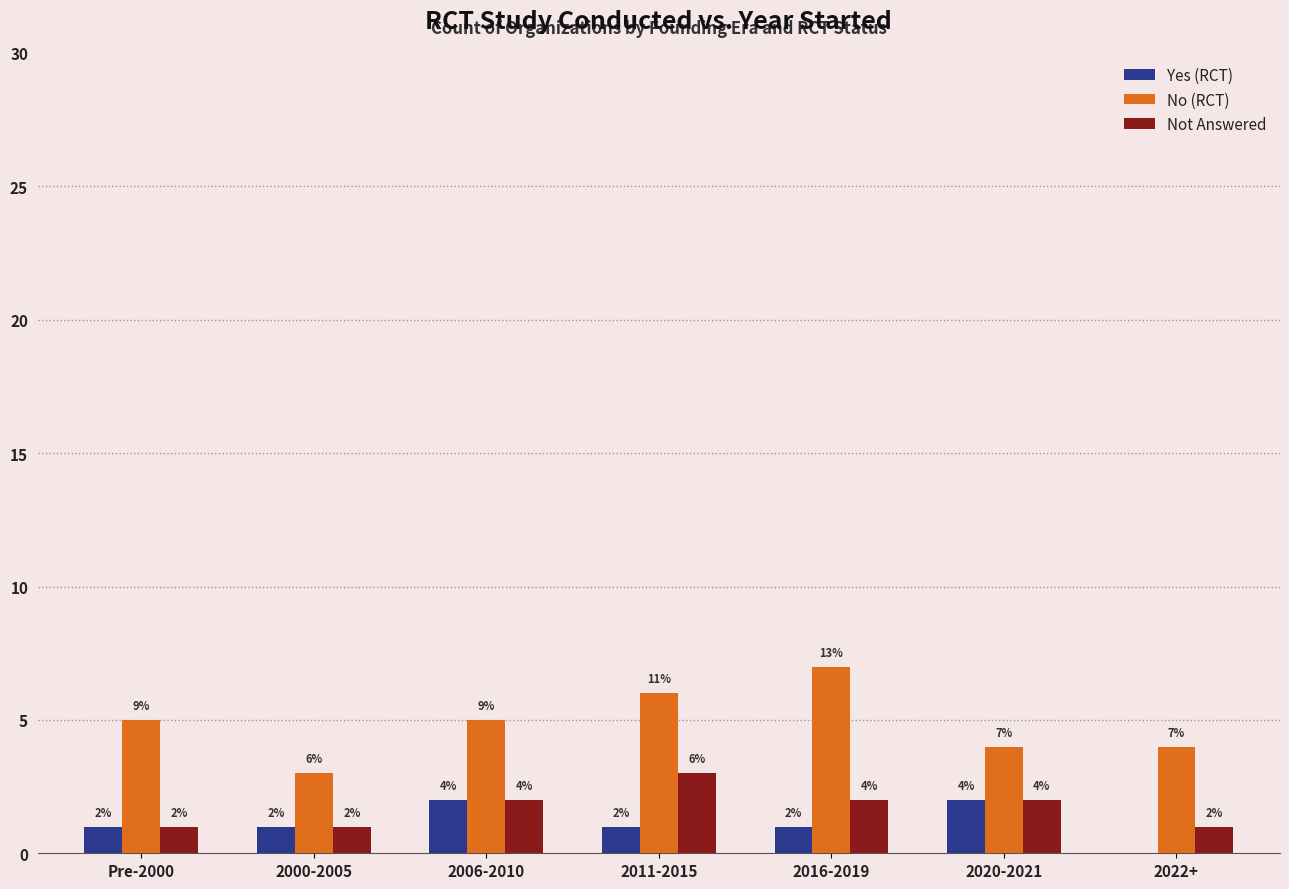

The No (RCT) series shows 4 at 2000-2005. True or false?

False